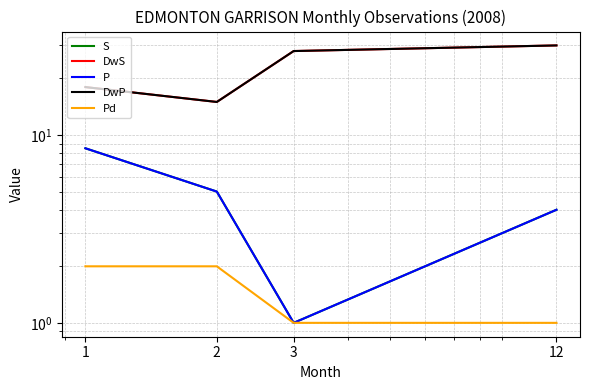

What is the value of the DwP point at the 4th from the left?

30.0